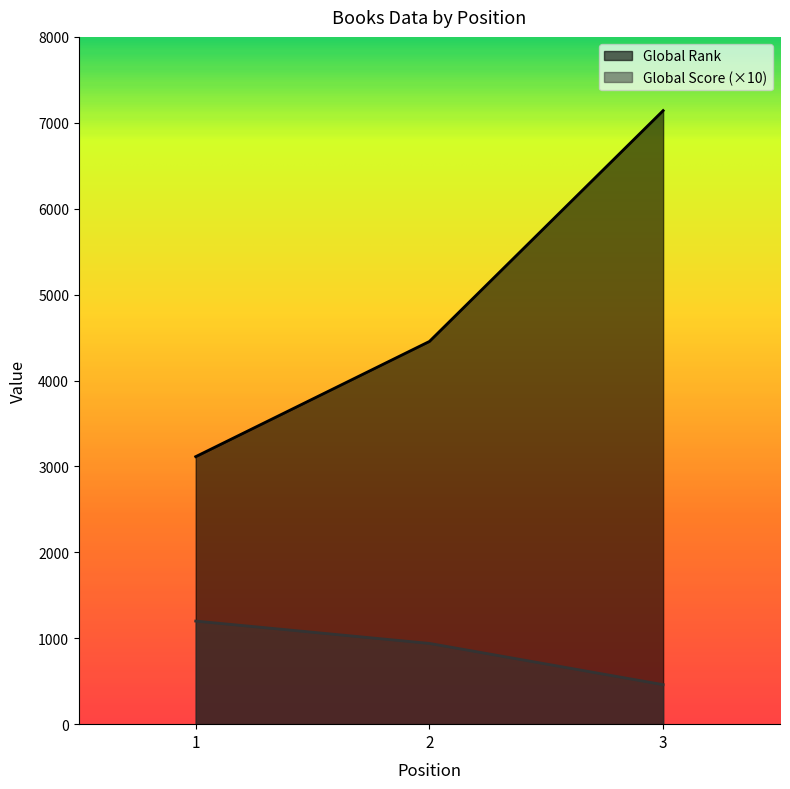

Is it true that Global Score equals 940 at 2?

True